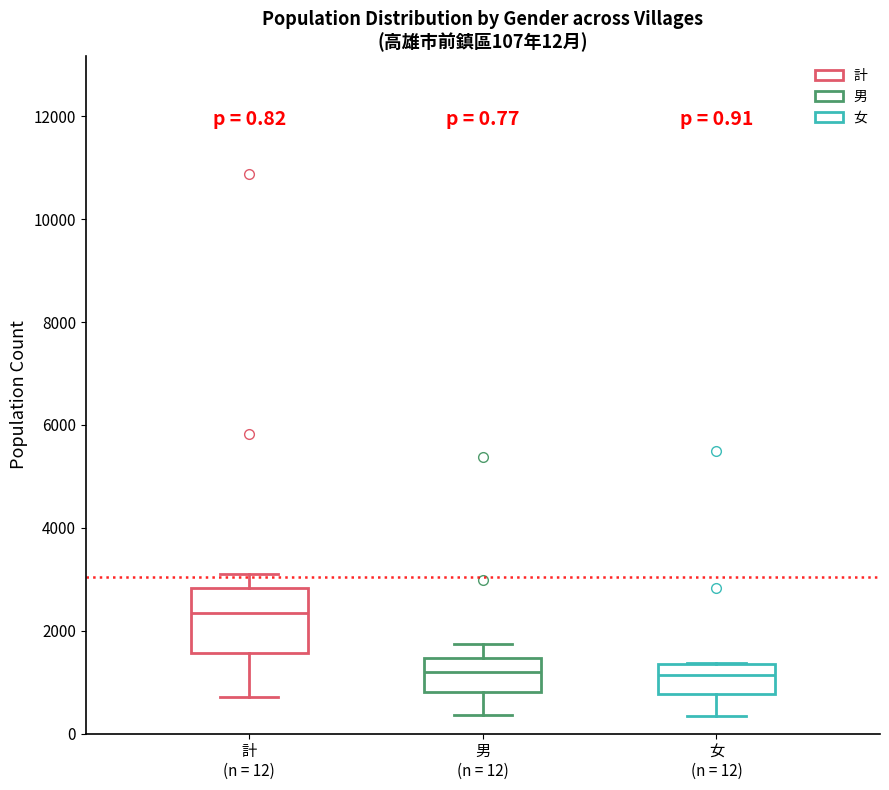

Comparing the boxes themselves (not the whiskers), which one is the tallest?

計 (n = 12)